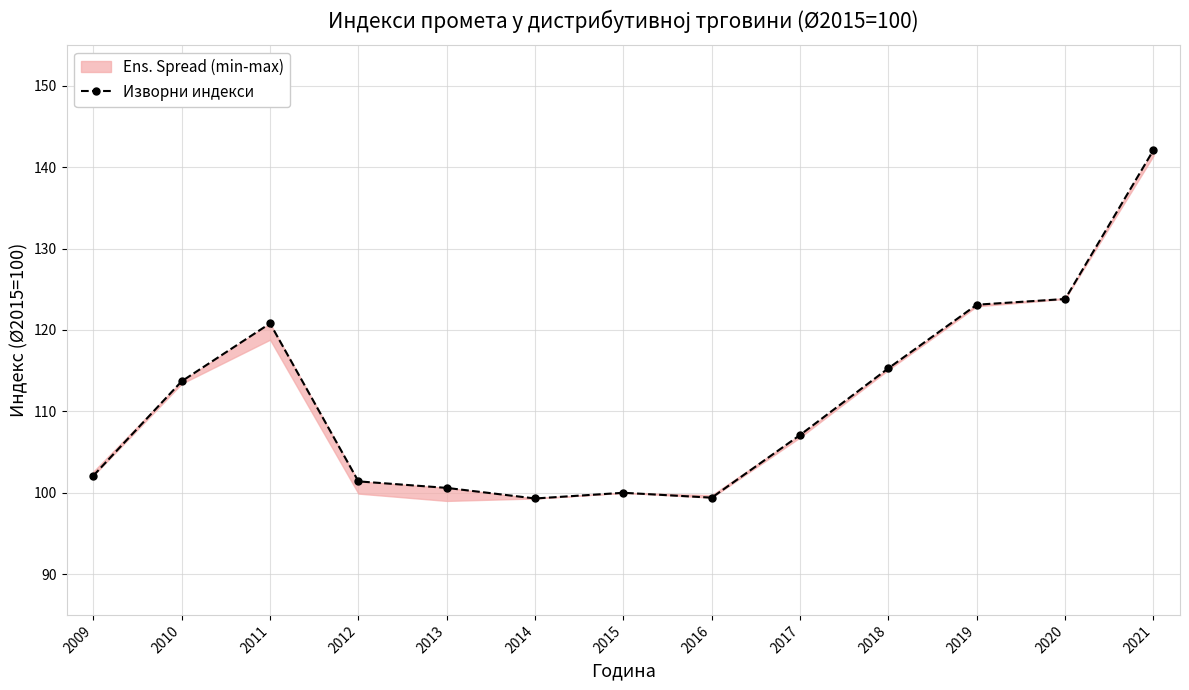

True or false: there are more than 1 points higher than both neighbors.

True